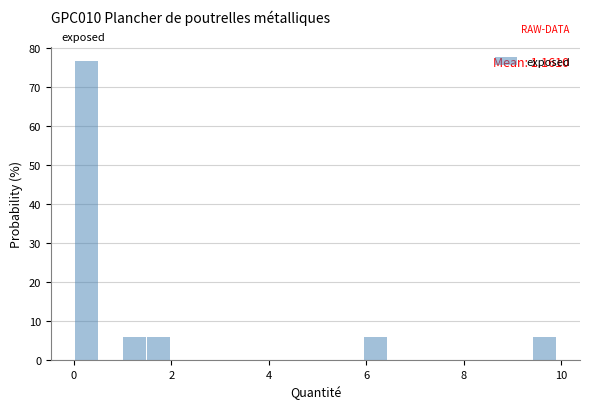

Read against the x-axis, roughly where is the centre of the tallest bar?

0.2